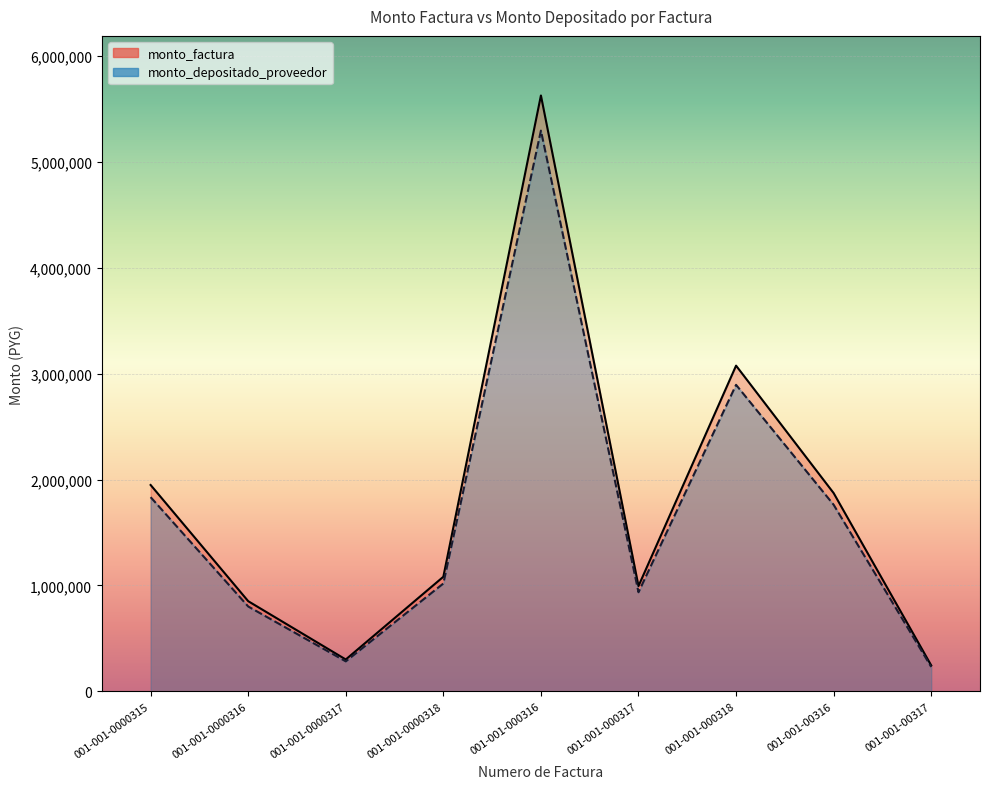

Which series has the widest spread of values?

monto_factura